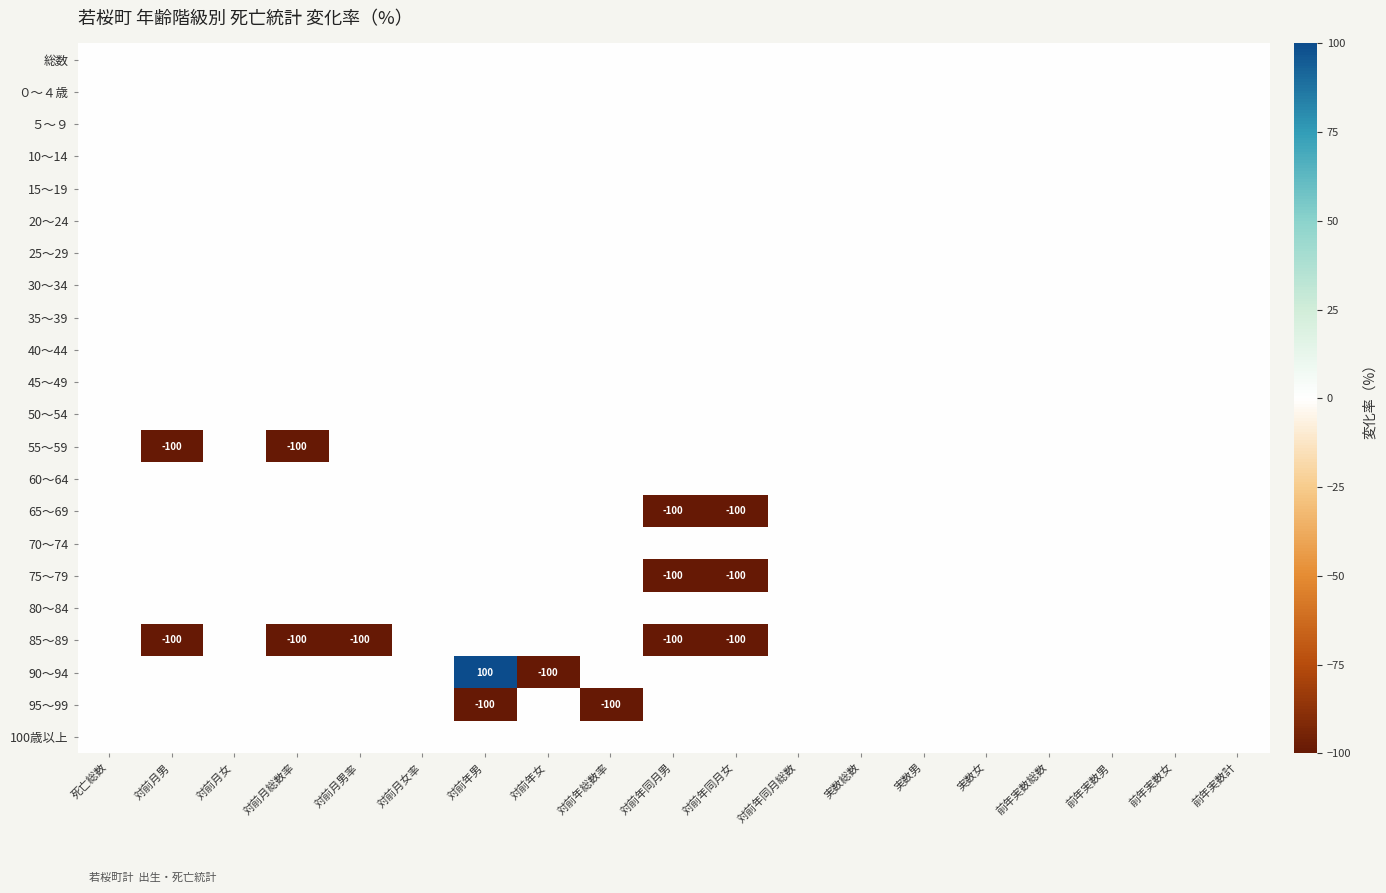

What is the greatest value displayed?

100